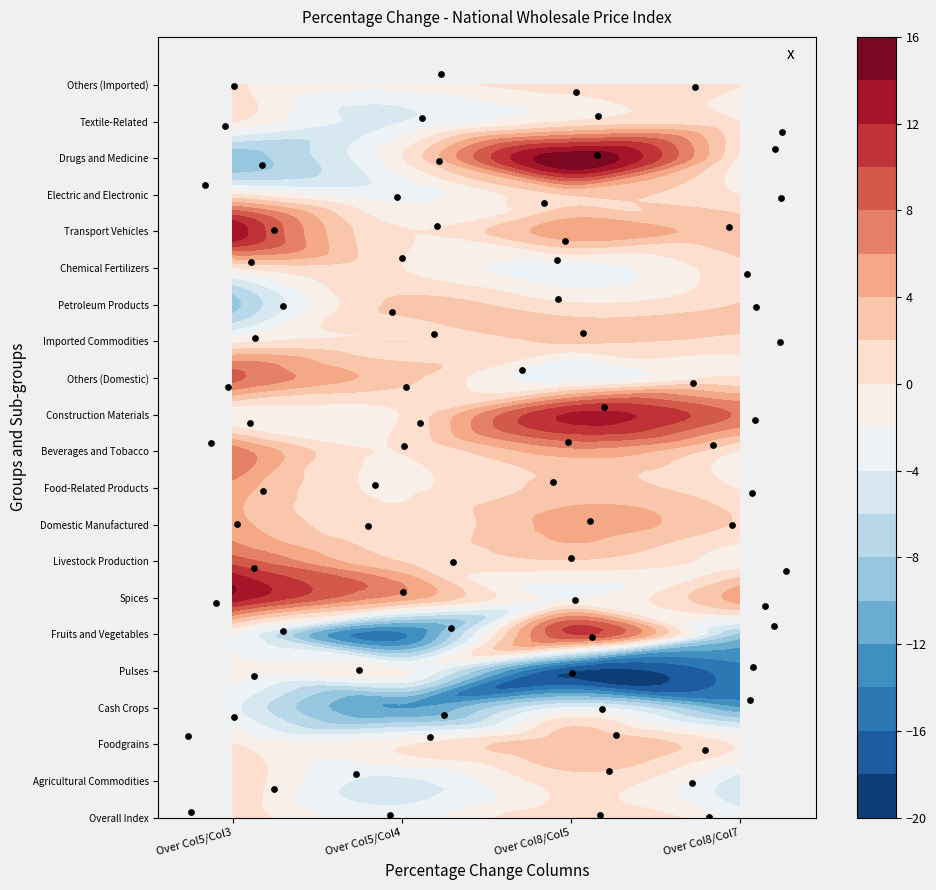

Reading right to left, list all the values displayed in this chart.

Overall Index: -2.4	2.0	-2.6	1.8
Agricultural Commodities: -5.0	1.0	-4.5	2.0
Foodgrains: -0.3	3.6	-0.3	0.1
Cash Crops: -12.0	-3.8	-12.1	-3.5
Pulses: -14.6	-17.9	-1.6	-0.8
Fruits and Vegetables: -8.7	9.9	-14.5	-1.8
Spices: 5.1	-2.2	5.0	13.3
Livestock Production: -1.0	1.8	1.9	9.1
Domestic Manufactured: 1.6	4.7	0.4	4.8
Food-Related Products: -0.2	2.7	-0.3	5.2
Beverages and Tobacco: -0.3	5.2	0.1	7.2
Construction Materials: 7.6	12.3	0.1	-1.4
Others (Domestic): 0.2	-3.3	2.7	8.5
Imported Commodities: 1.4	2.2	0.0	-0.8
Petroleum Products: 2.1	0.4	2.5	-8.8
Chemical Fertilizers: 1.5	-2.8	0.0	-0.3
Transport Vehicles: 2.9	5.3	0.1	13.7
Electric and Electronic: 0.0	2.1	-2.8	0.3
Drugs and Medicine: -0.5	15.7	-0.1	-9.6
Textile-Related: 0.0	0.2	-4.0	0.2
Others (Imported): 0.1	1.5	-1.3	0.4